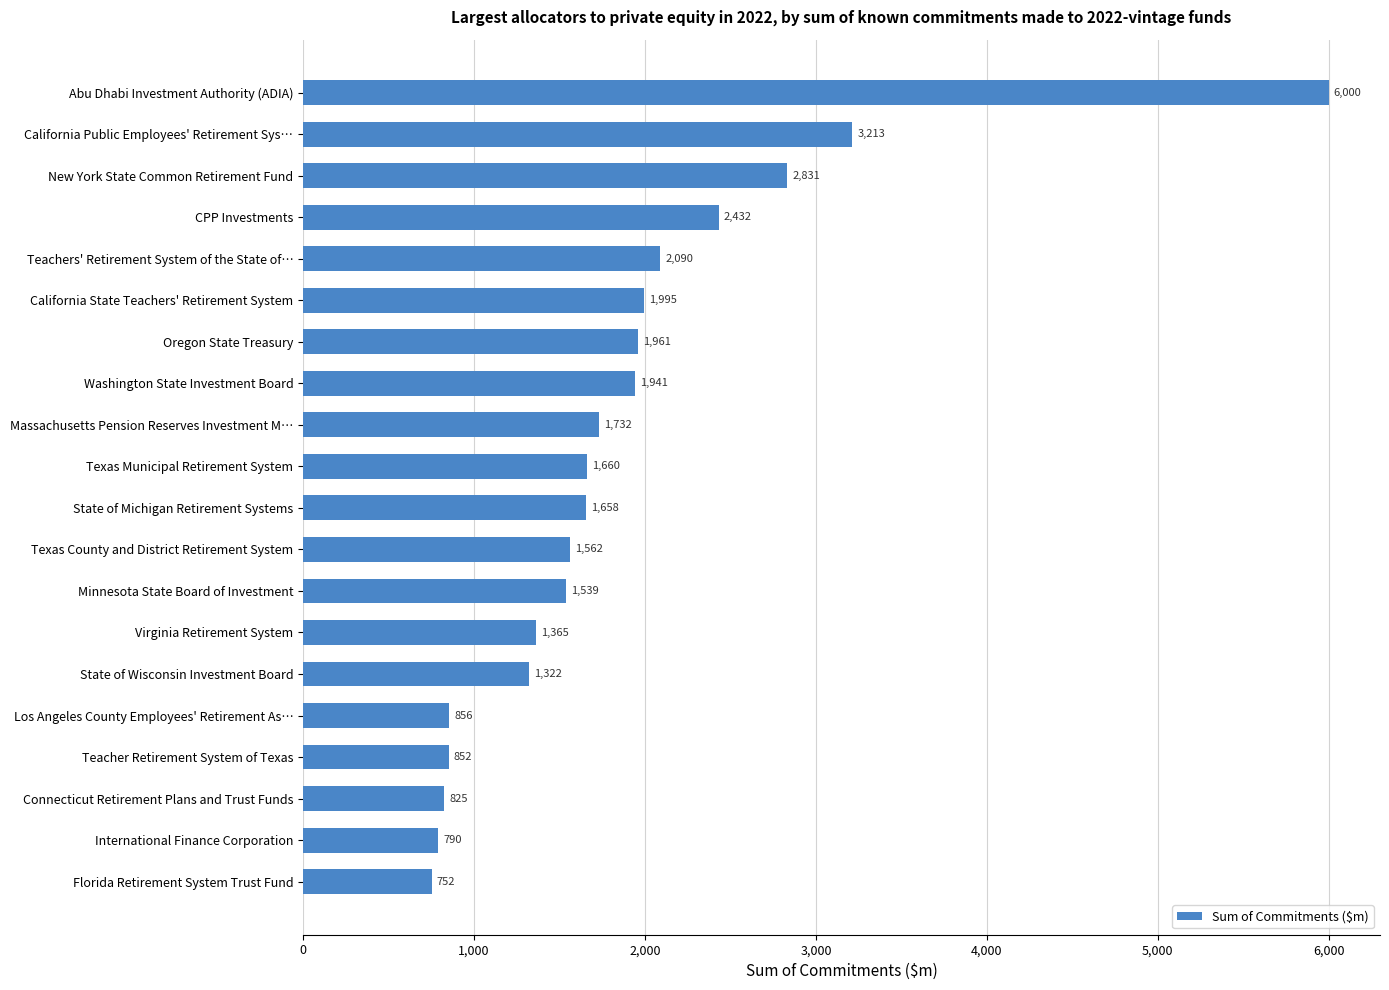

Rank the categories by value from lowest to highest.

Florida Retirement System Trust Fund, International Finance Corporation, Connecticut Retirement Plans and Trust Funds, Teacher Retirement System of Texas, Los Angeles County Employees' Retirement As…, State of Wisconsin Investment Board, Virginia Retirement System, Minnesota State Board of Investment, Texas County and District Retirement System, State of Michigan Retirement Systems, Texas Municipal Retirement System, Massachusetts Pension Reserves Investment M…, Washington State Investment Board, Oregon State Treasury, California State Teachers' Retirement System, Teachers' Retirement System of the State of…, CPP Investments, New York State Common Retirement Fund, California Public Employees' Retirement Sys…, Abu Dhabi Investment Authority (ADIA)